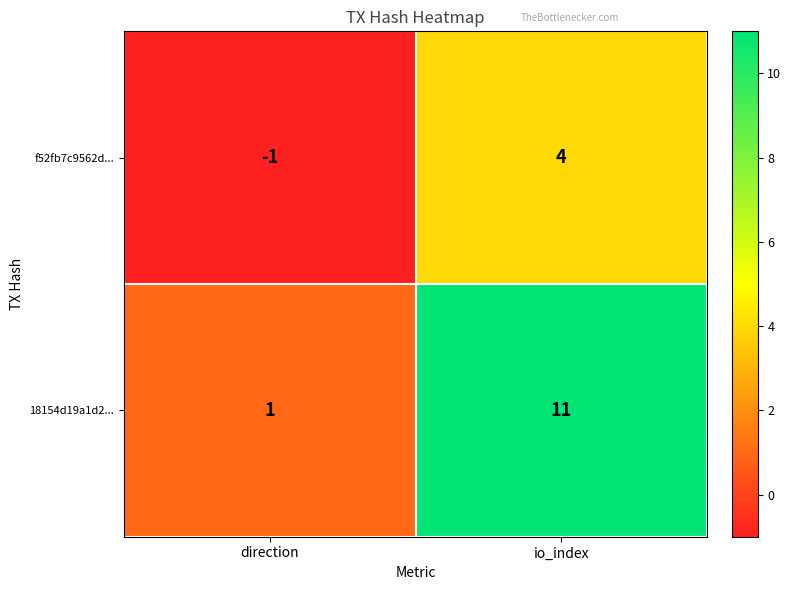

Reading left to right, extract all data points from this chart.

f52fb7c9562d...: -1	4
18154d19a1d2...: 1	11